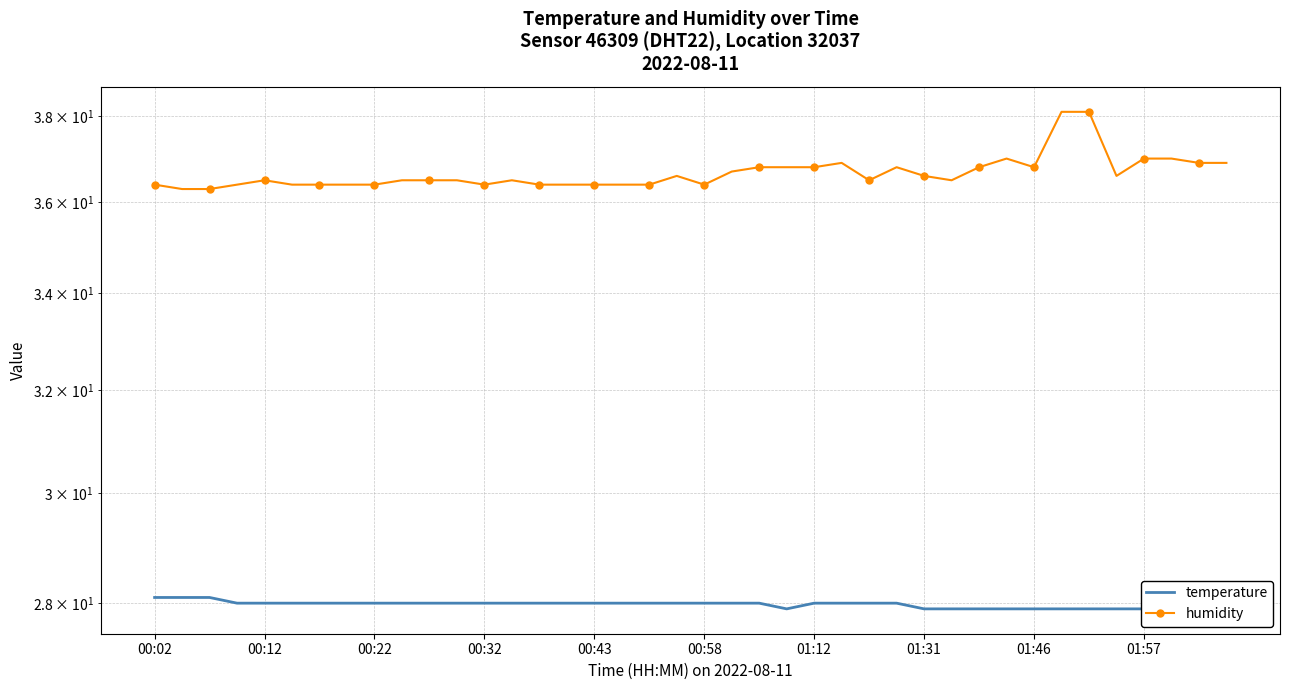

Is it true that humidity equals 36.8 at 22?

True